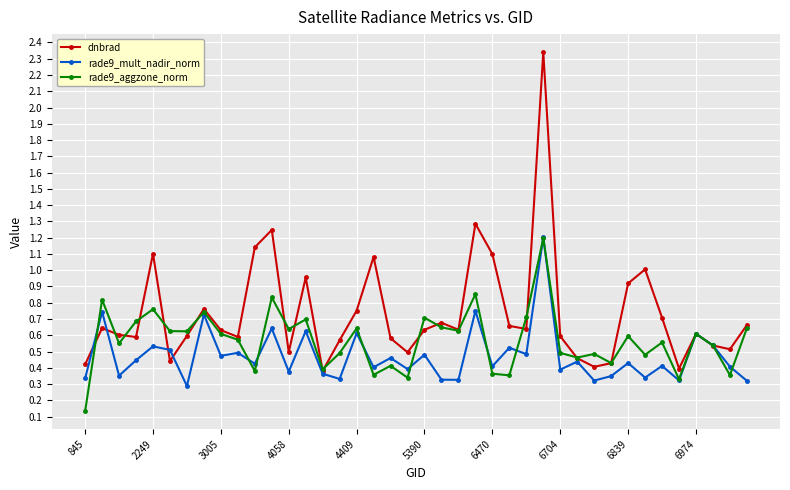

Rank the series by their average value, from lowest to highest.

rade9_mult_nadir_norm, rade9_aggzone_norm, dnbrad